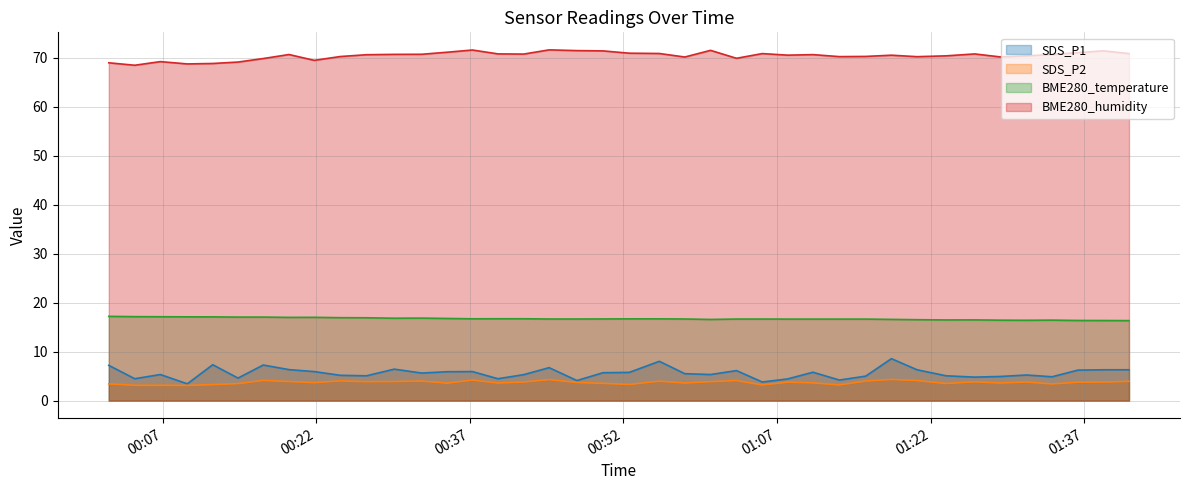

In SDS_P1, how many points are higher than both neighbors (excluding endpoints)?

11